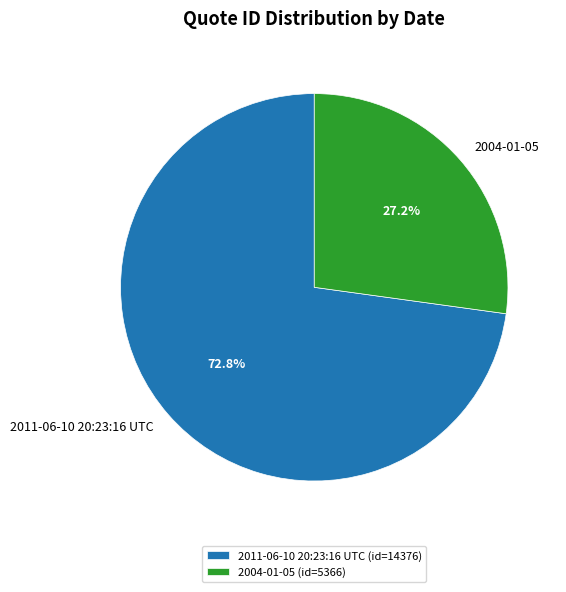

Which category accounts for the majority?

2011-06-10 20:23:16 UTC